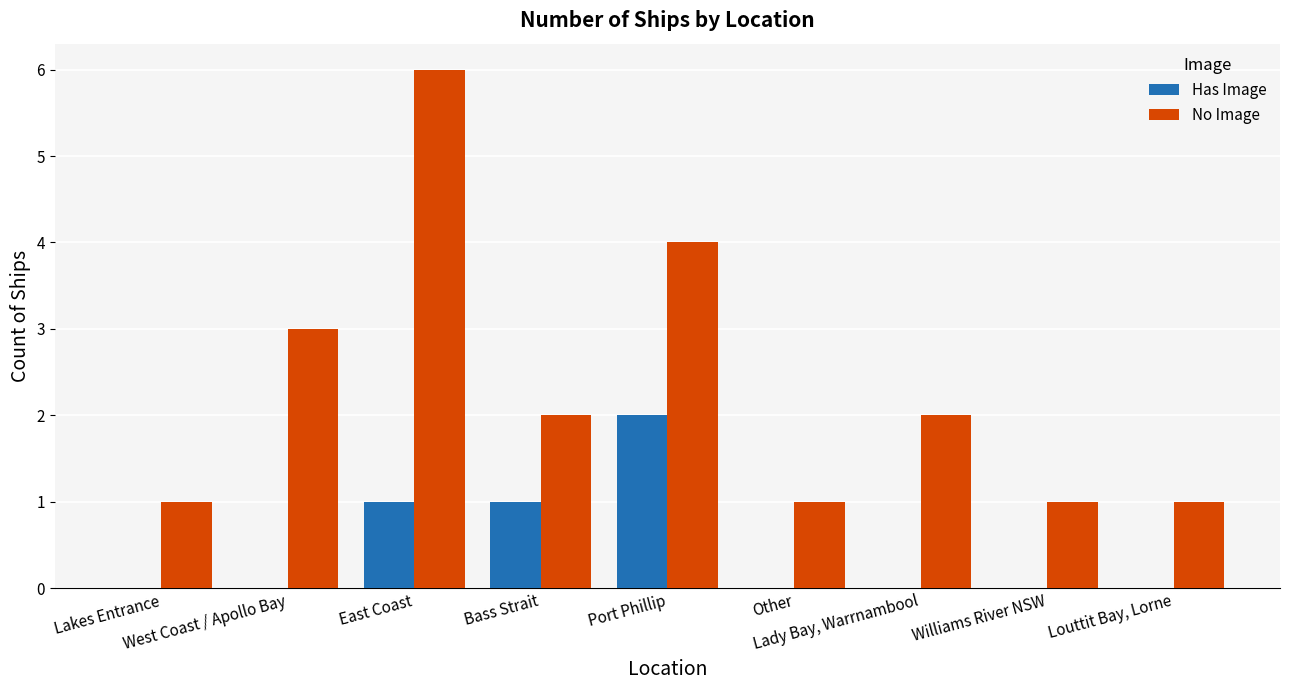

What is the sum of all No Image values?

21